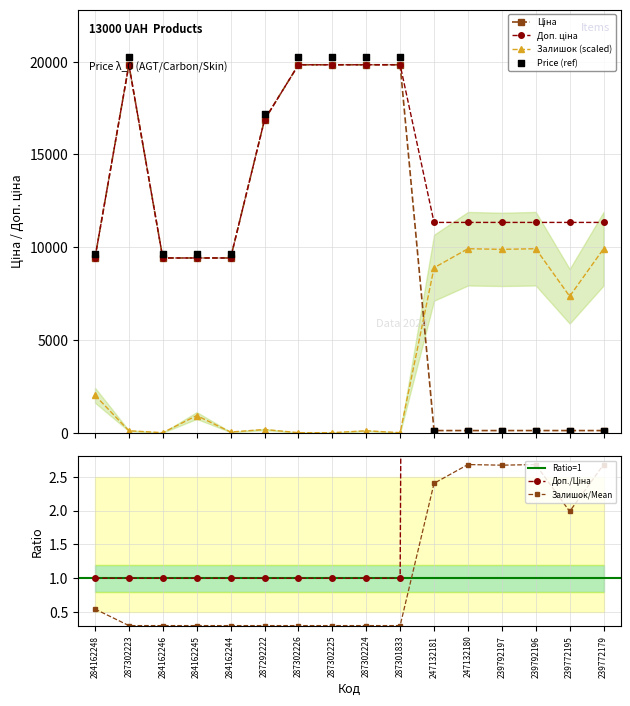

What is the total value across all series at 239792197?

21328.7